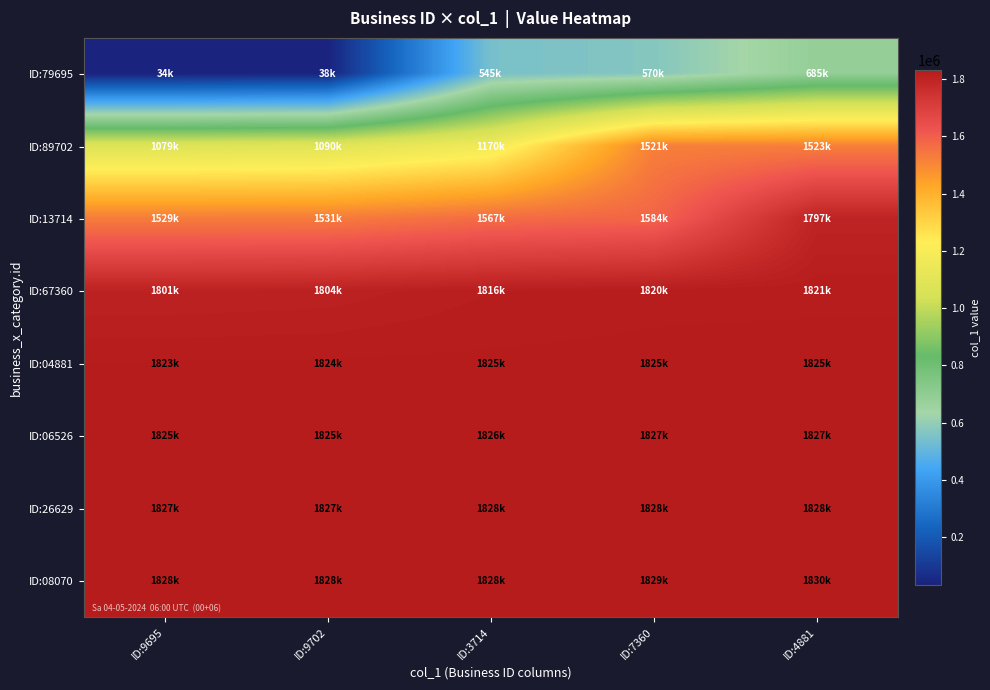

What is the difference between the highest and lowest values at ID:7360?

1258740